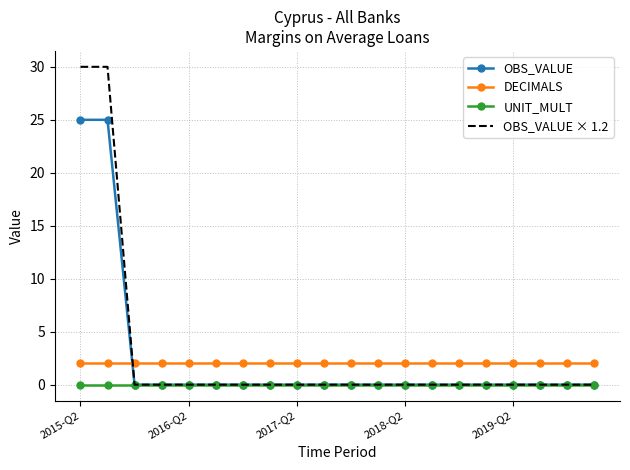

Which series has the widest spread of values?

OBS_VALUE × 1.2